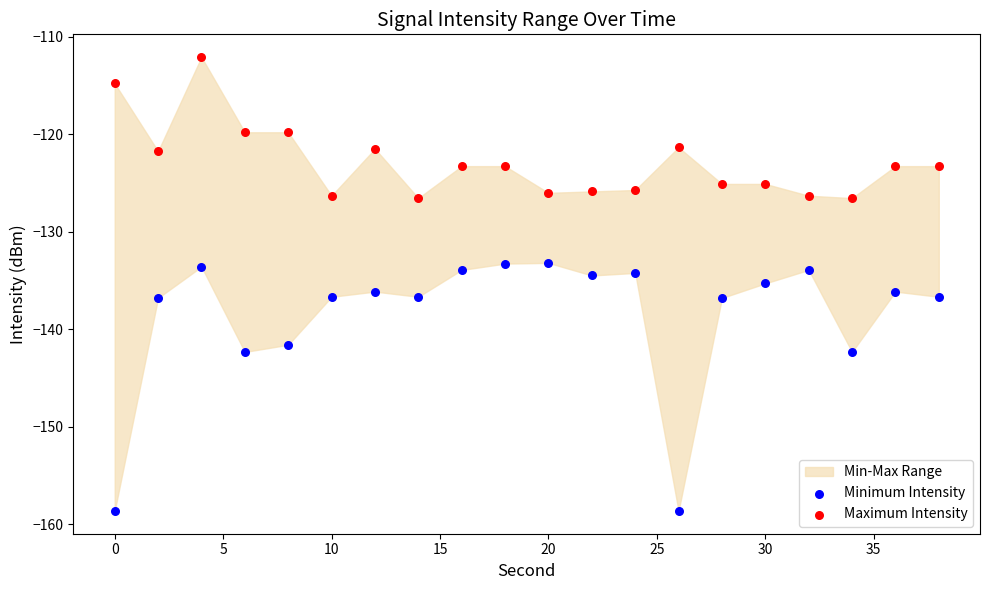

Which series reaches the maximum Y coordinate?

Maximum Intensity